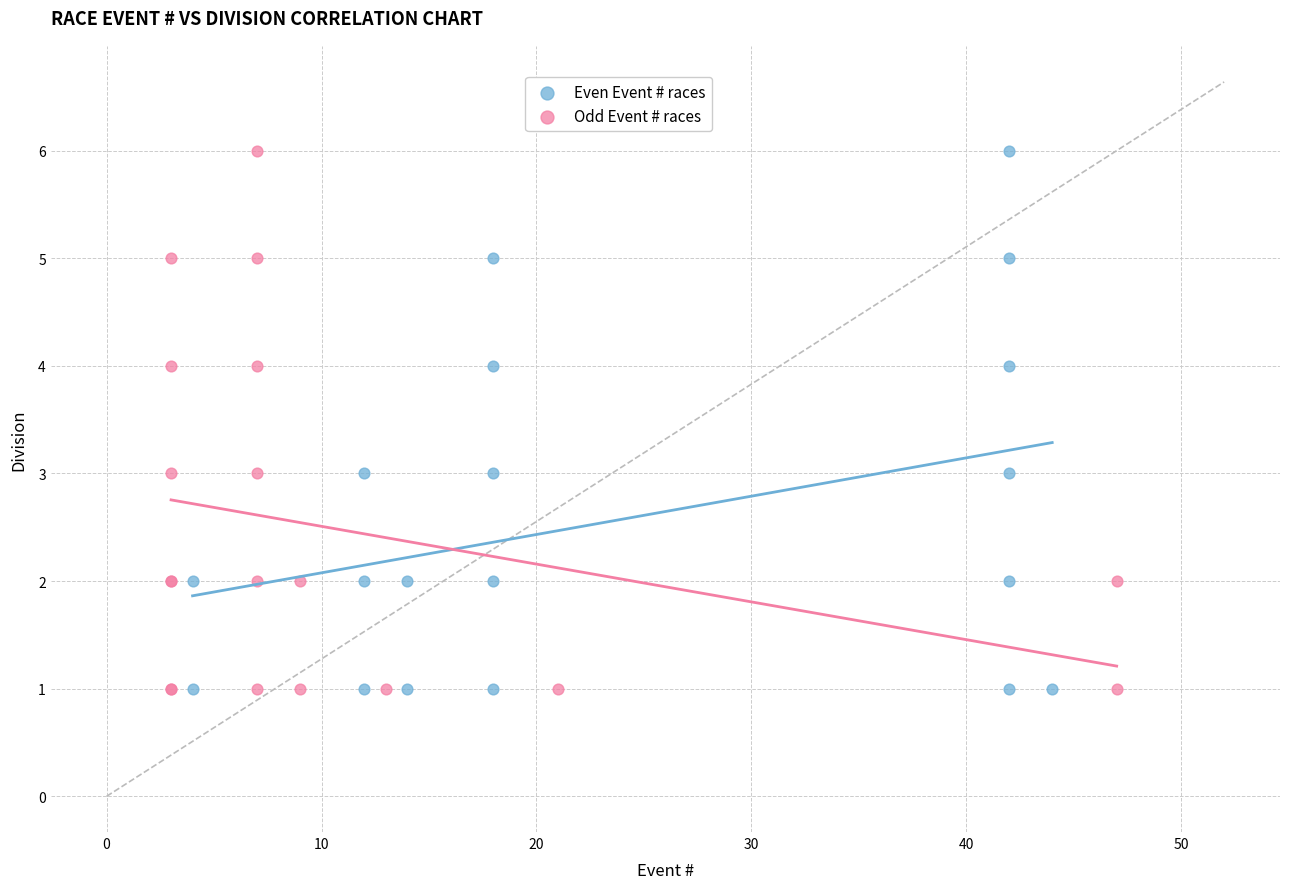

What are all the series names shown in the legend?

Even Event # races, Odd Event # races